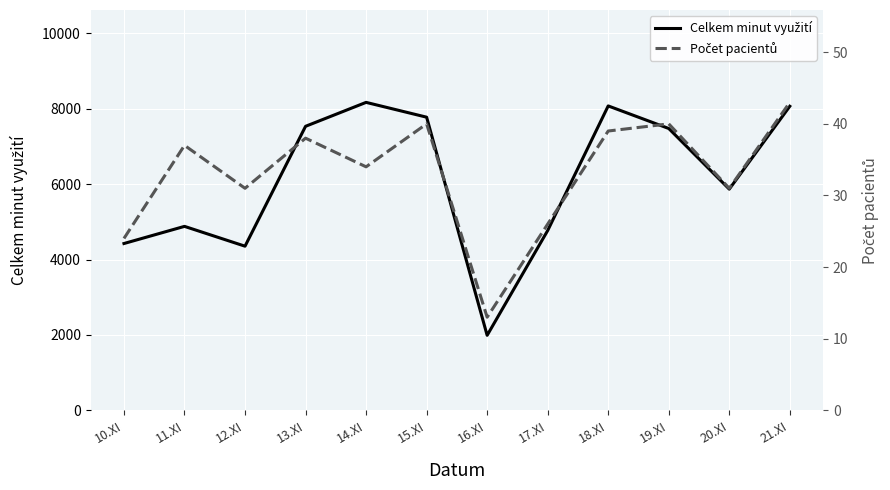

What is the difference between the Celkem minut využití values at 18.XI and 17.XI?

3307